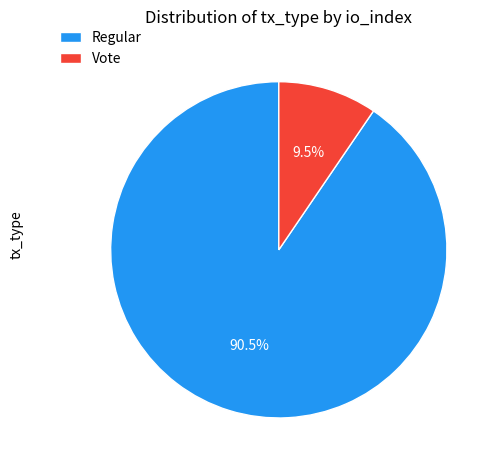

Rank the categories by value from lowest to highest.

Vote, Regular